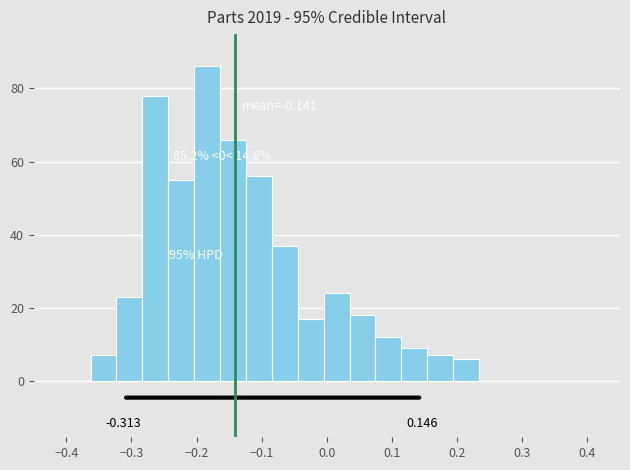

Read against the x-axis, roughly where is the centre of the tallest bar?

-0.18